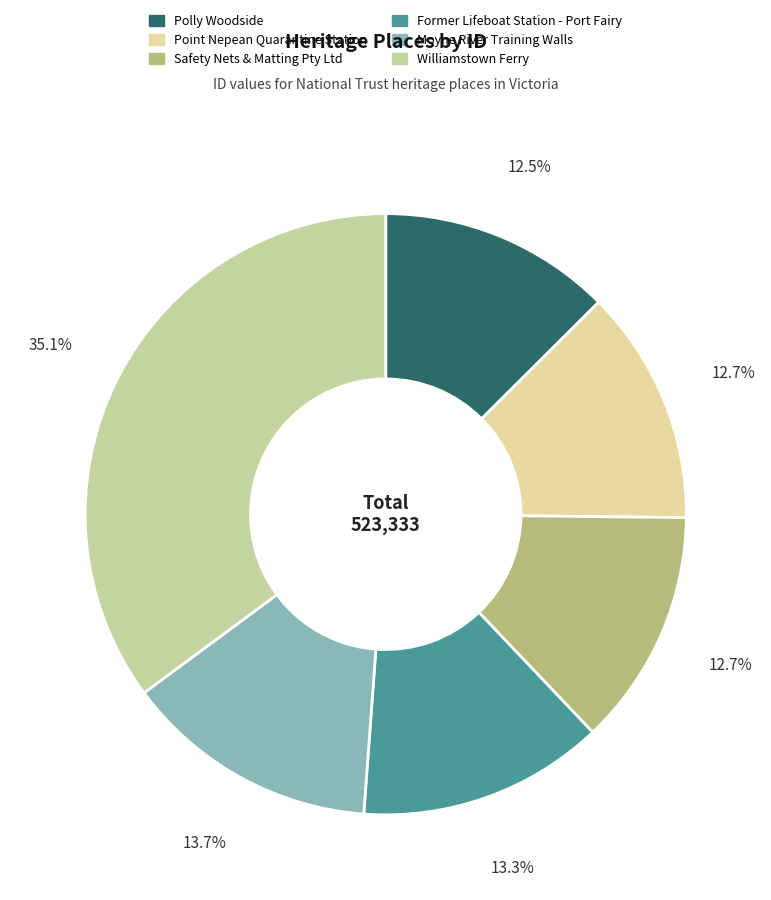

What percentage is the Point Nepean Quarantine Station slice, to the nearest percent?

13%